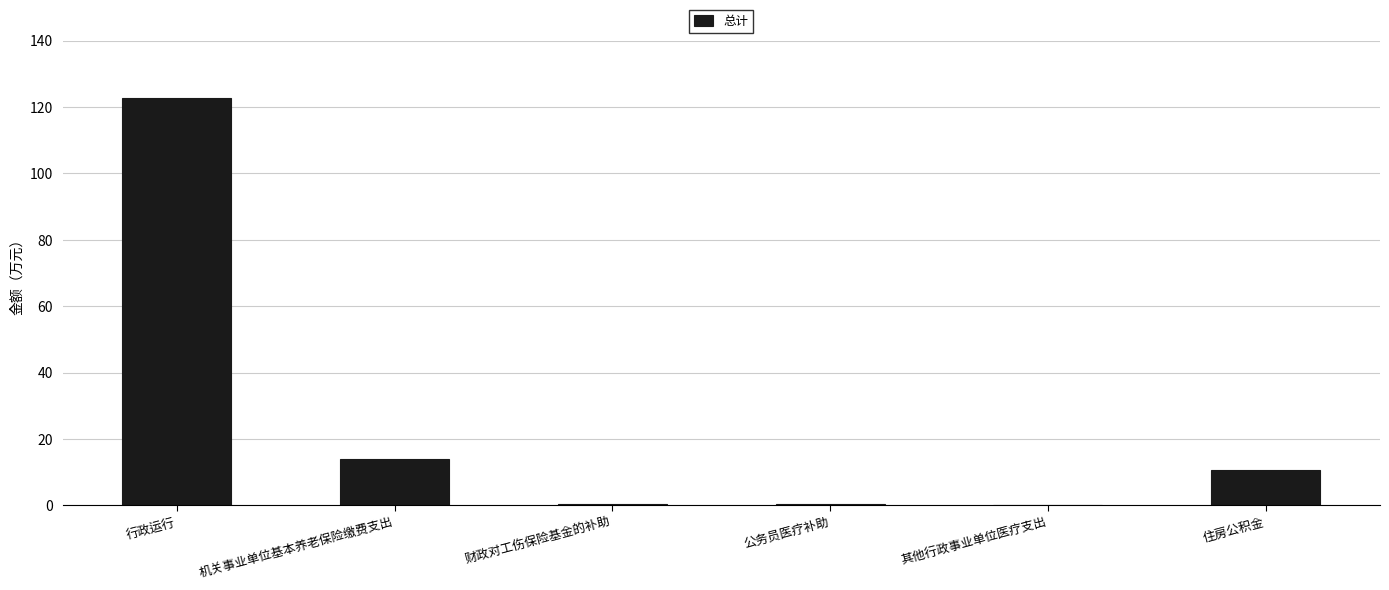

What is the average value?

24.8